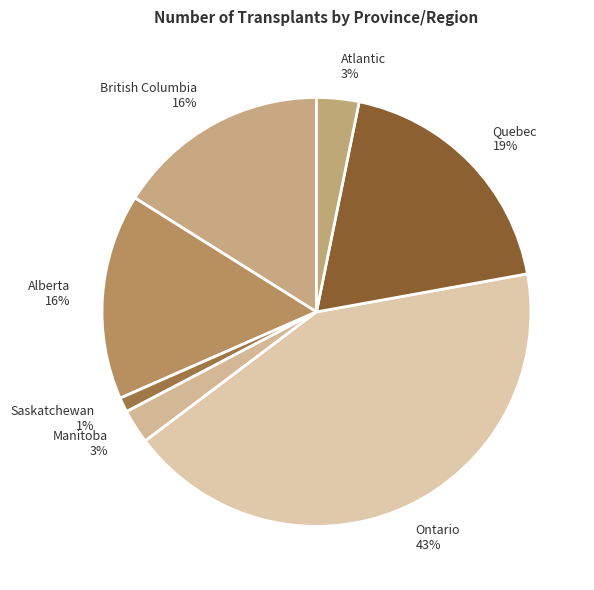

Is it true that Ontario is 43% of the pie?

True